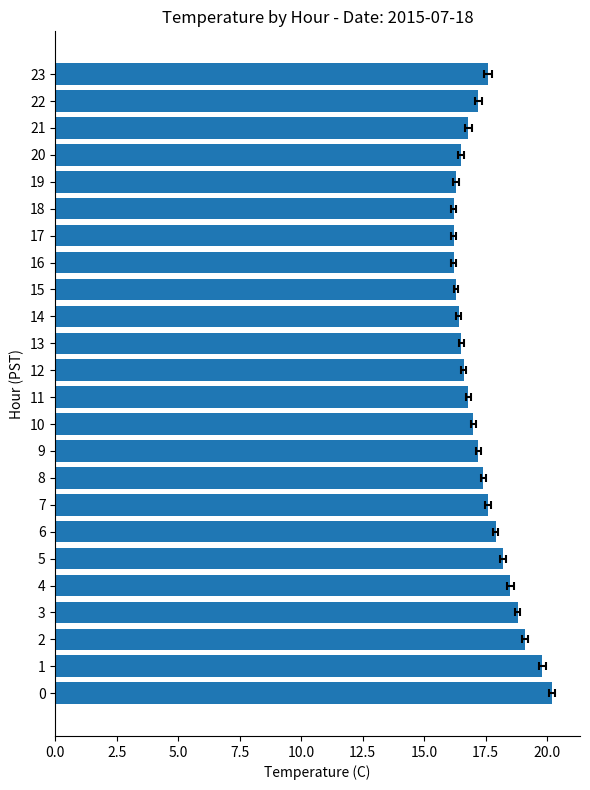

What is the average value?

17.4